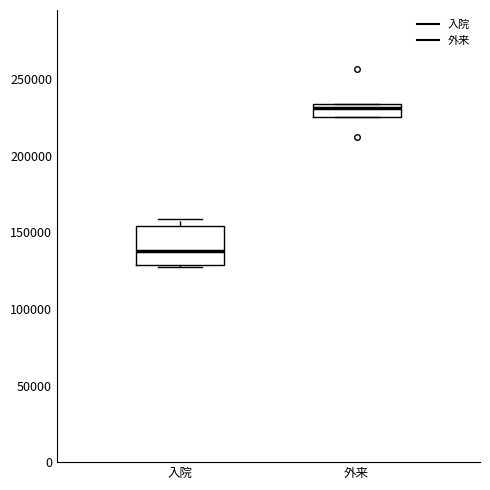

Which box's median line is the lowest?

入院